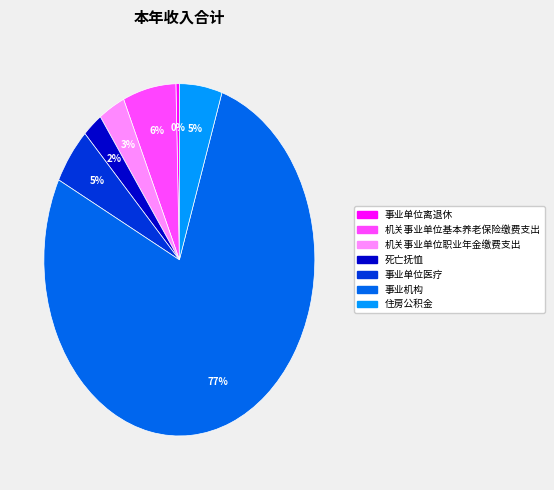

Count the number of slices in the pie.

7